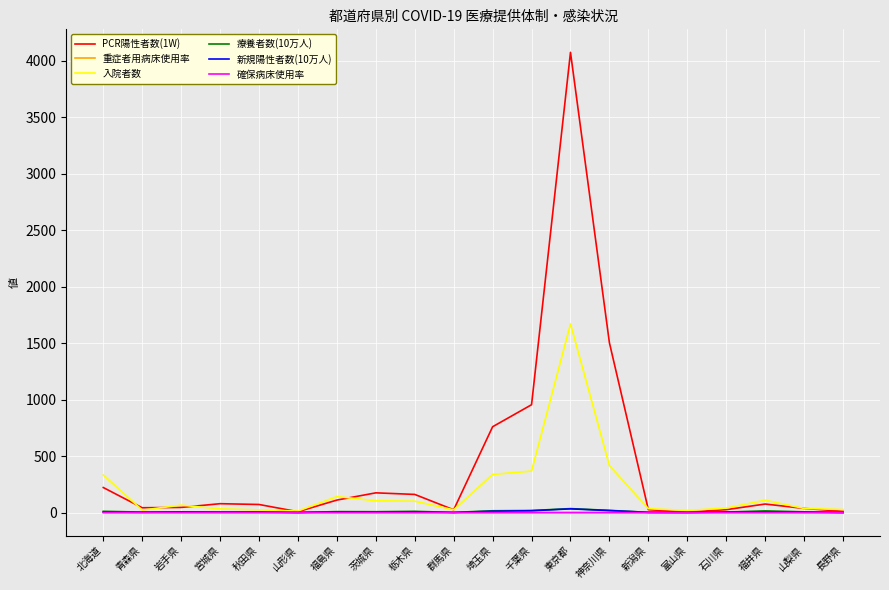

How many values in the 新規陽性者数(10万人) series exceed 5?

11